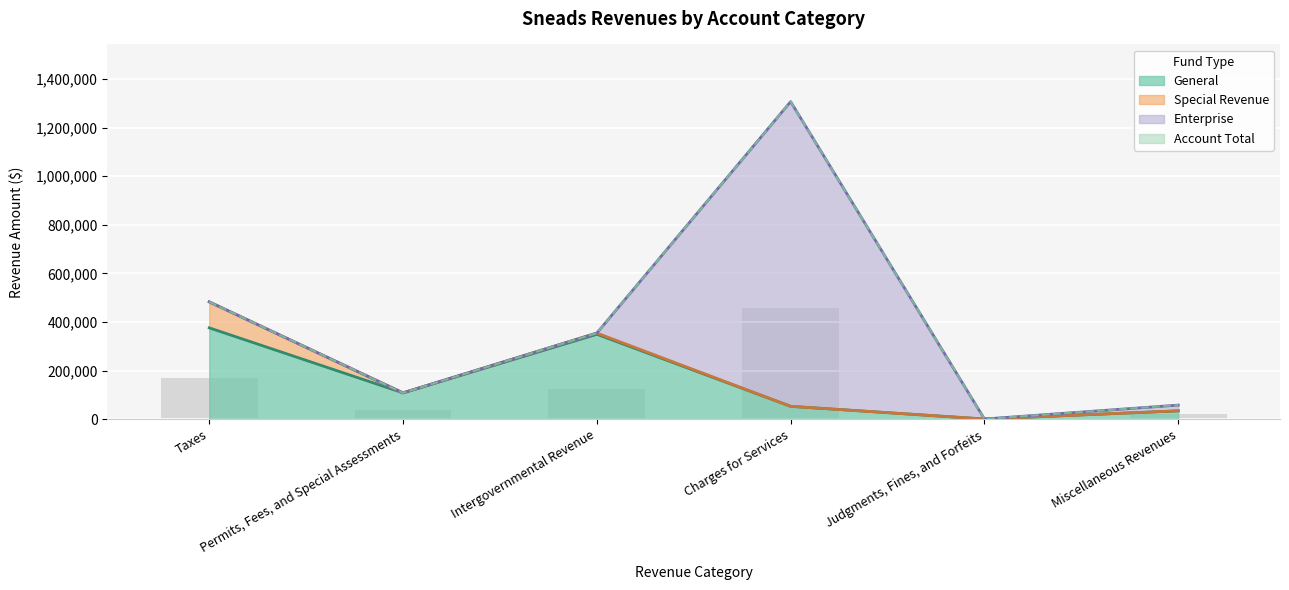

The Account Total series shows 51063 at Permits, Fees, and Special Assessments. True or false?

False